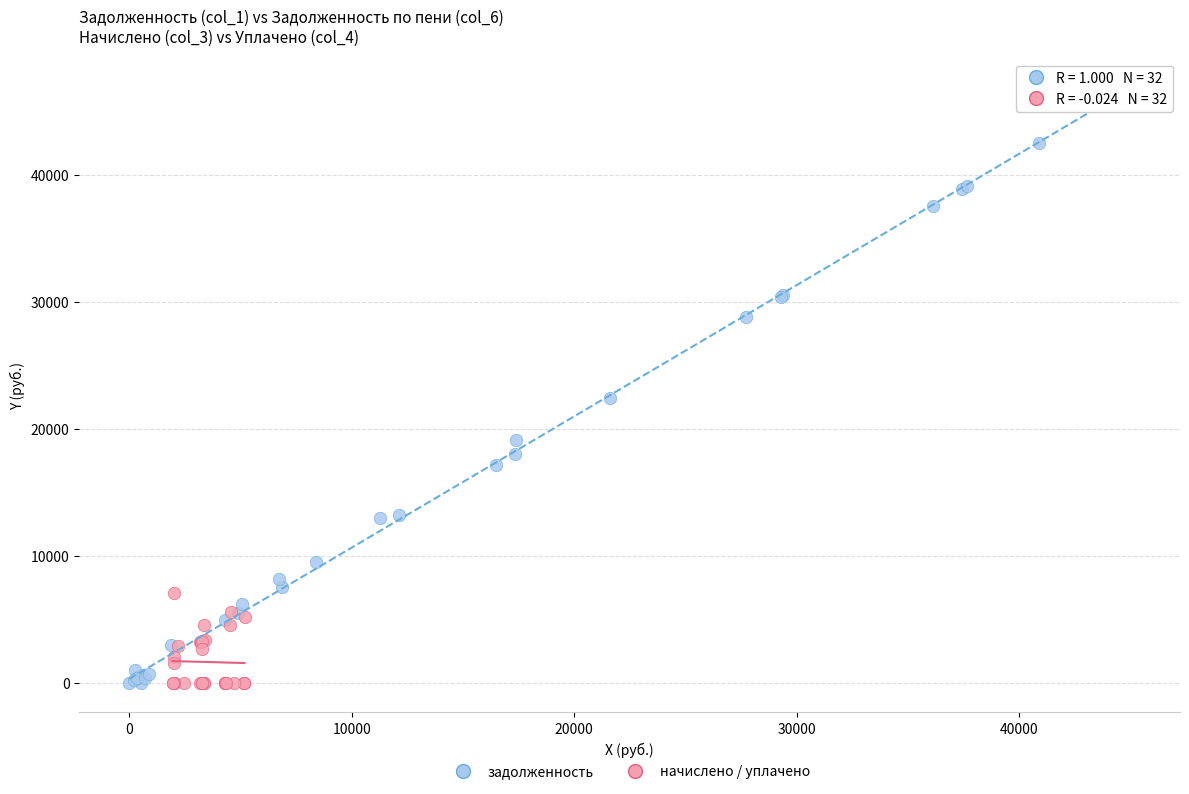

Which series reaches the maximum Y coordinate?

задолженность